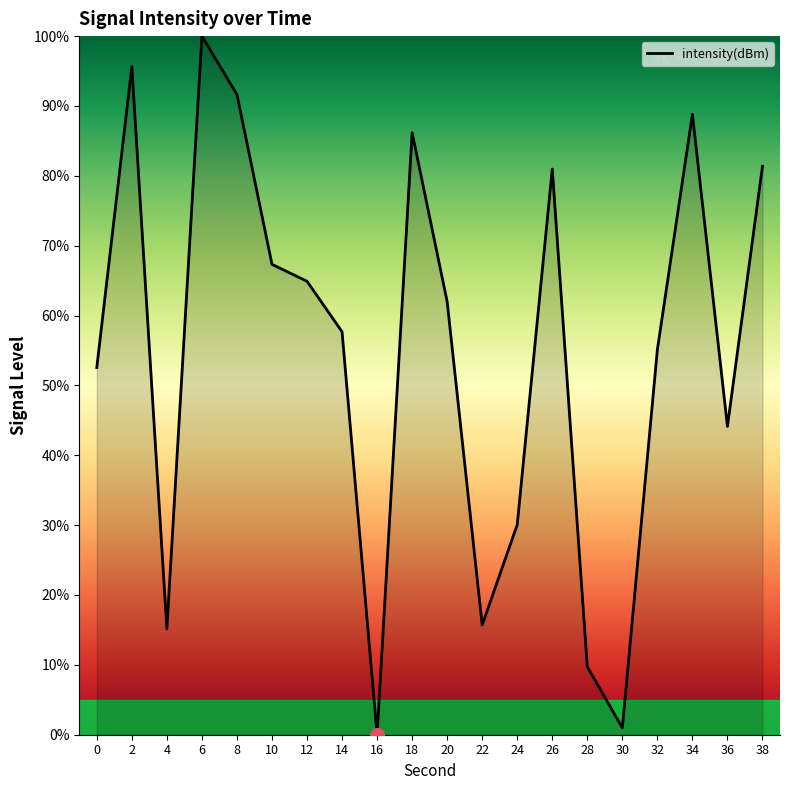

True or false: the data shows 21.0 at 22.

False